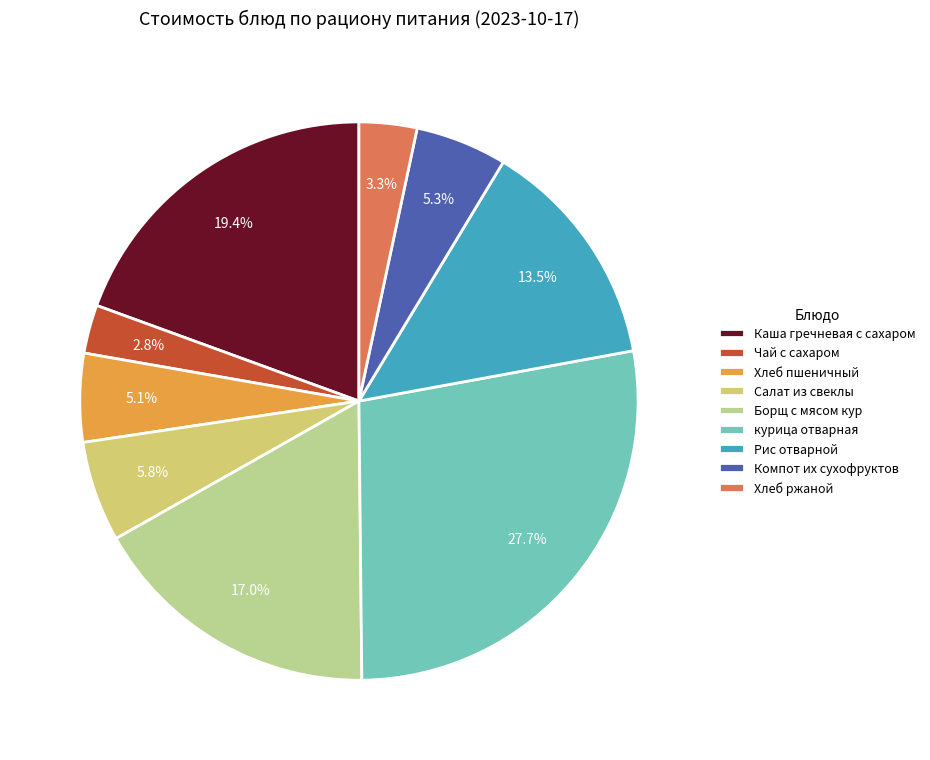

Which category has the biggest portion of the pie?

курица отварная